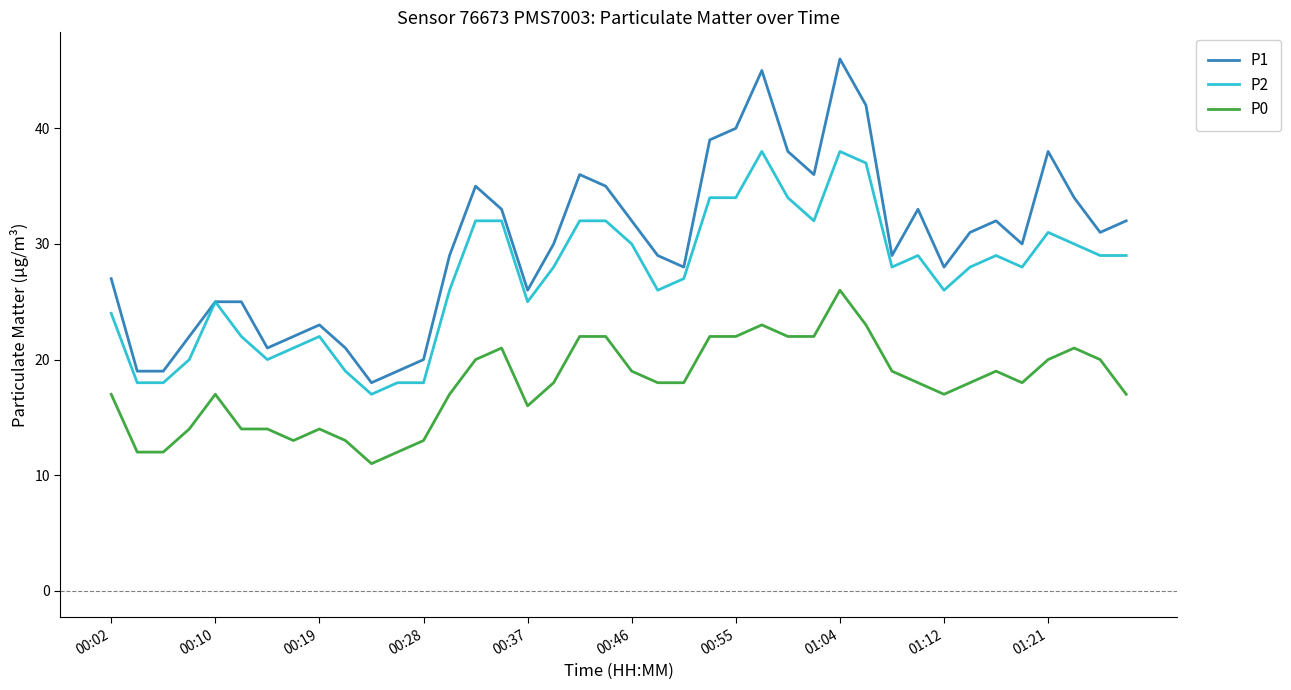

List the series in order of their peak value, highest first.

P1, P2, P0